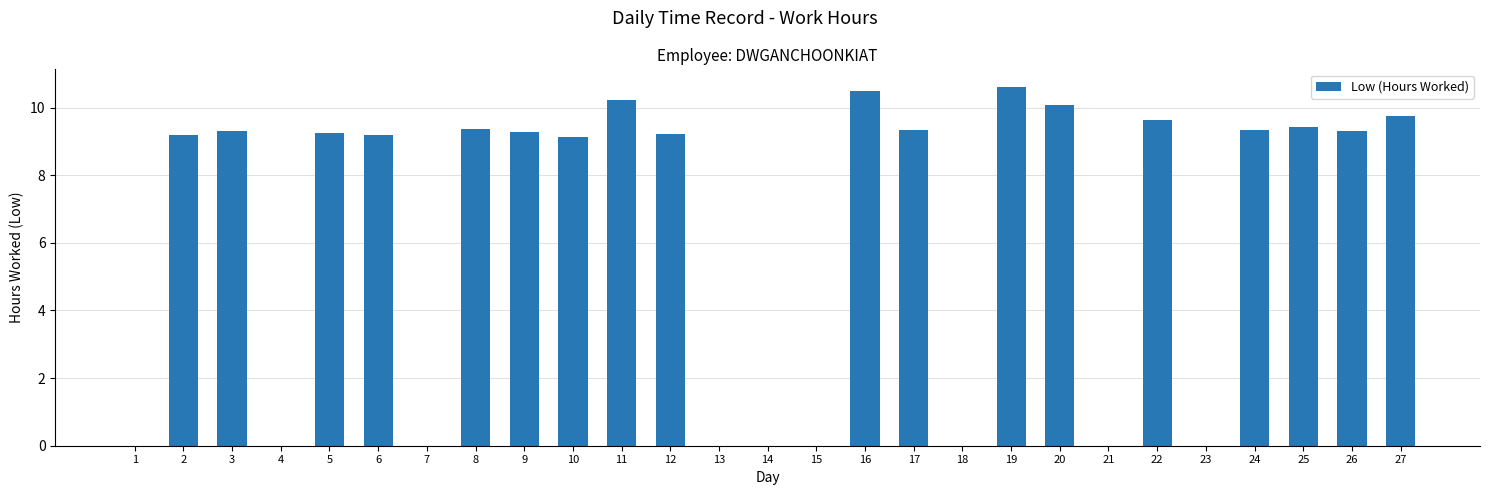

Which has a higher value, 21 or 10?

10